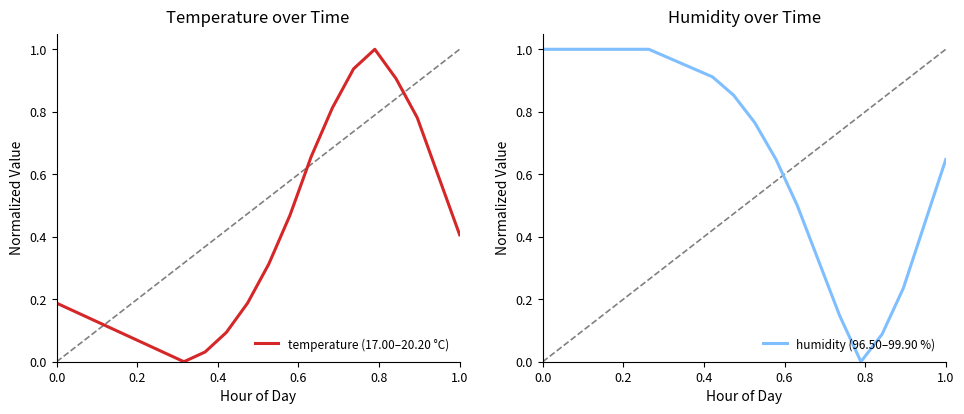

At how many categories does at least one series exceed 0?

20